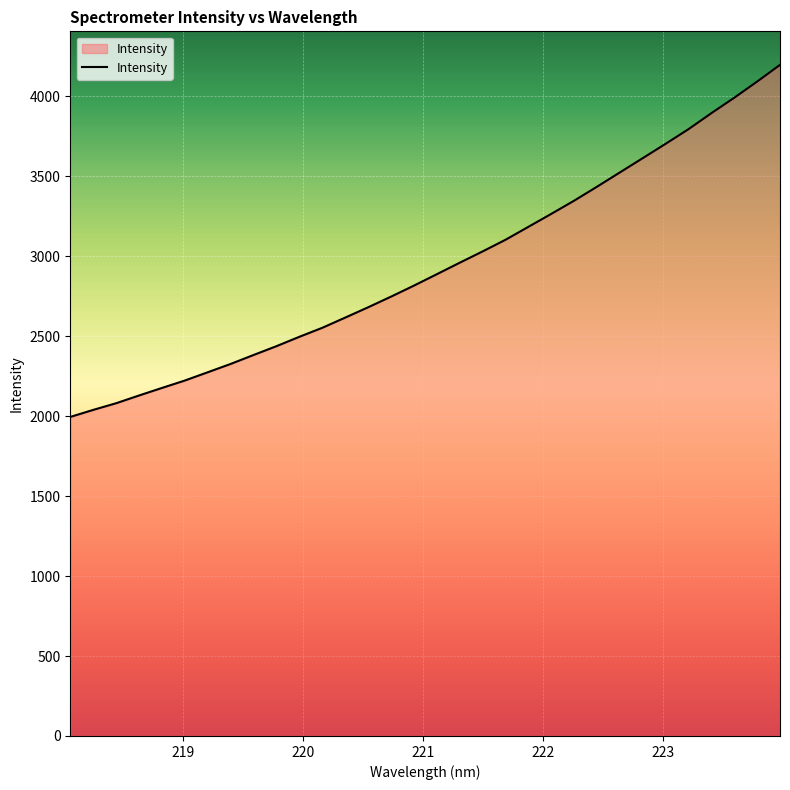

What is the maximum value shown in the chart?

4195.9